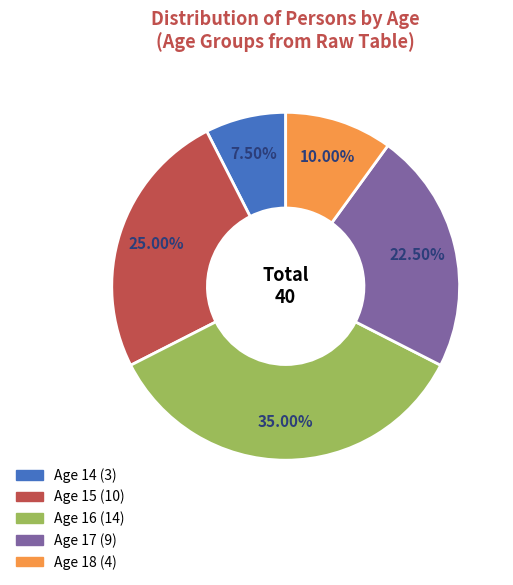

Is it true that Age 15 is 25% of the pie?

True